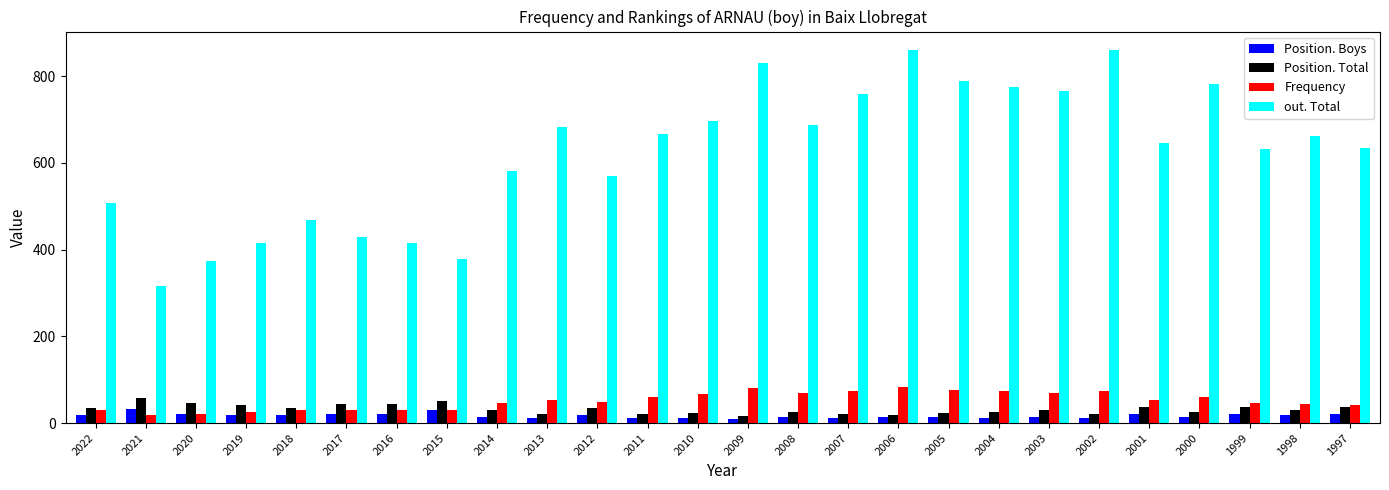

Is it true that Frequency equals 60 at 2011?

True